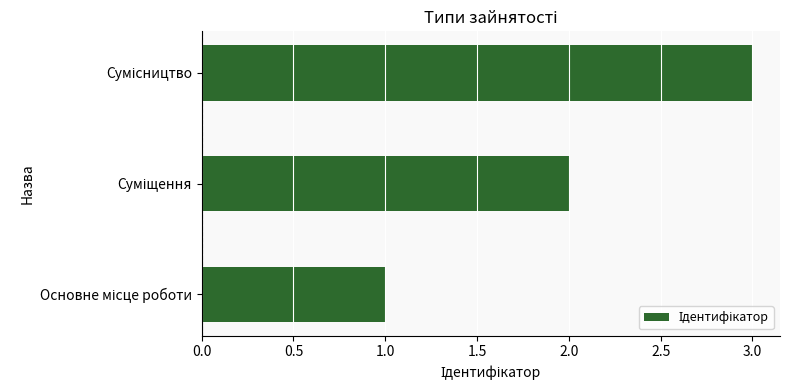

What is the sum of all values?

6